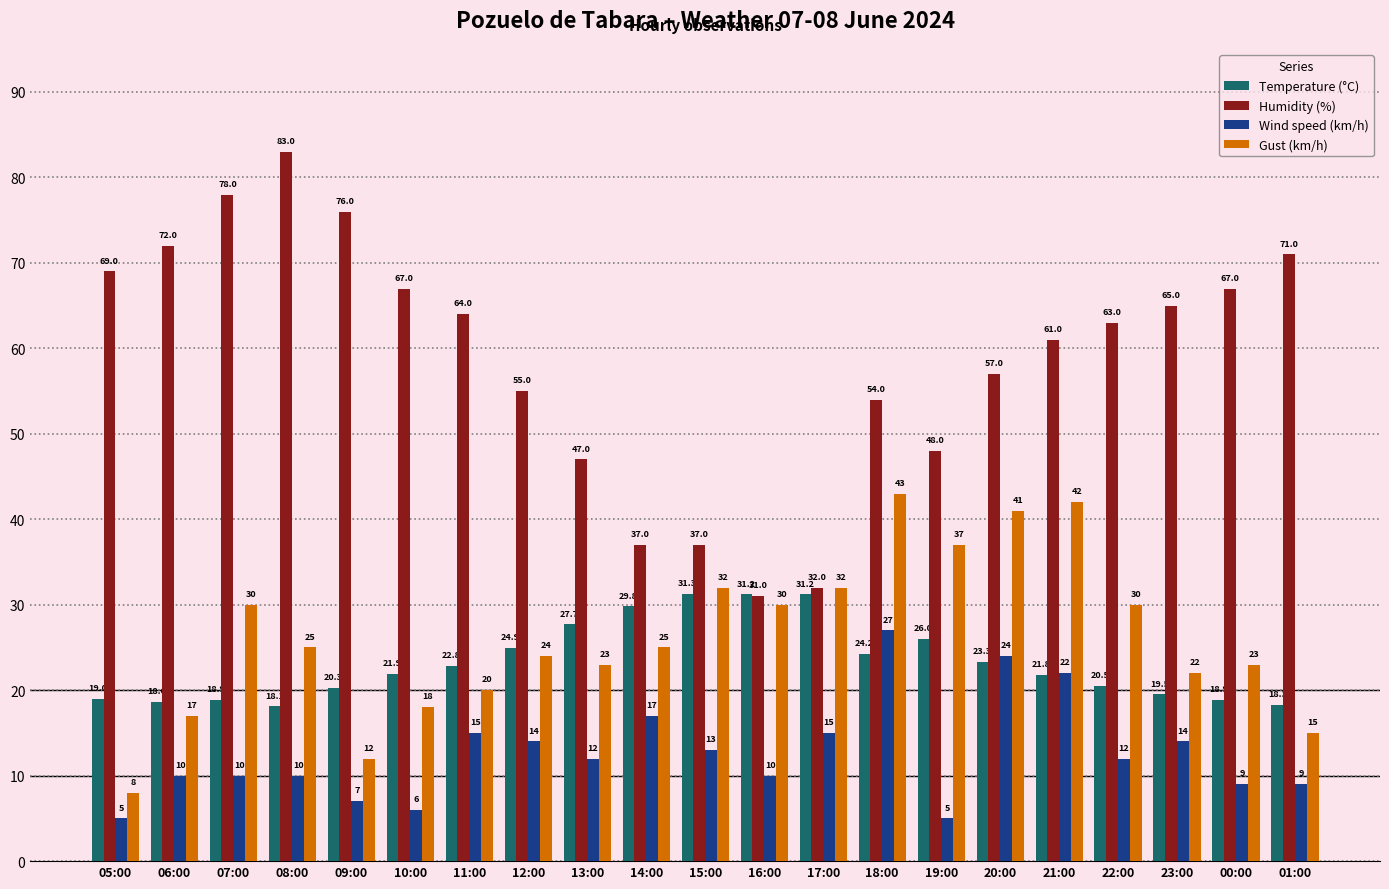

What is the sum of all Temperature (°C) values?

488.2